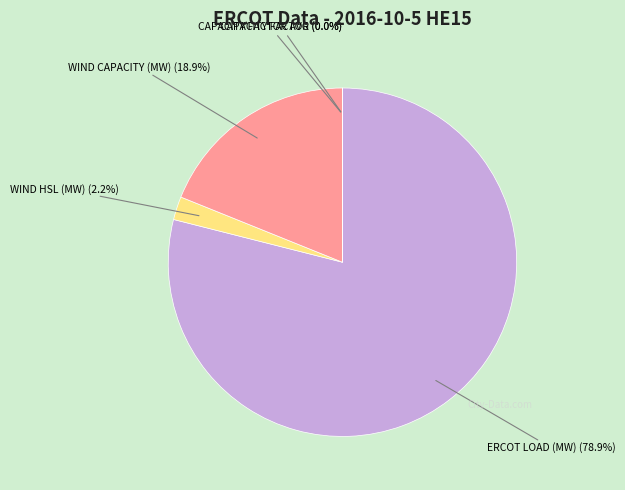

Is there a majority slice in this chart?

Yes